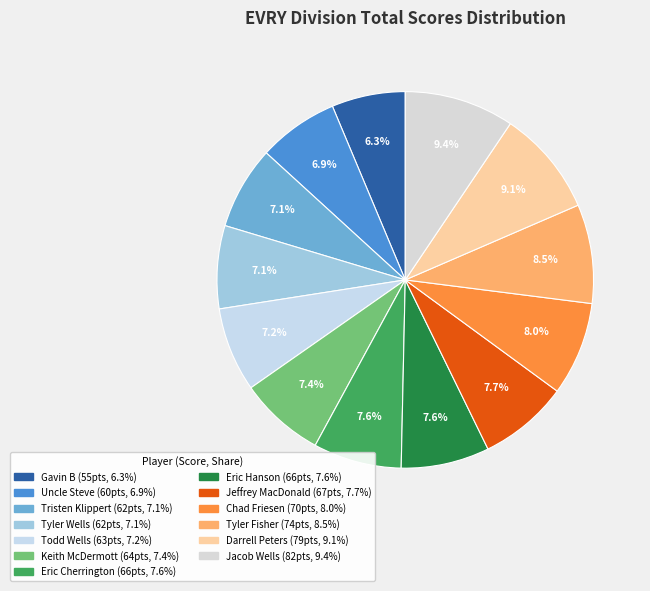

True or false: Gavin B accounts for 6% of the total.

True